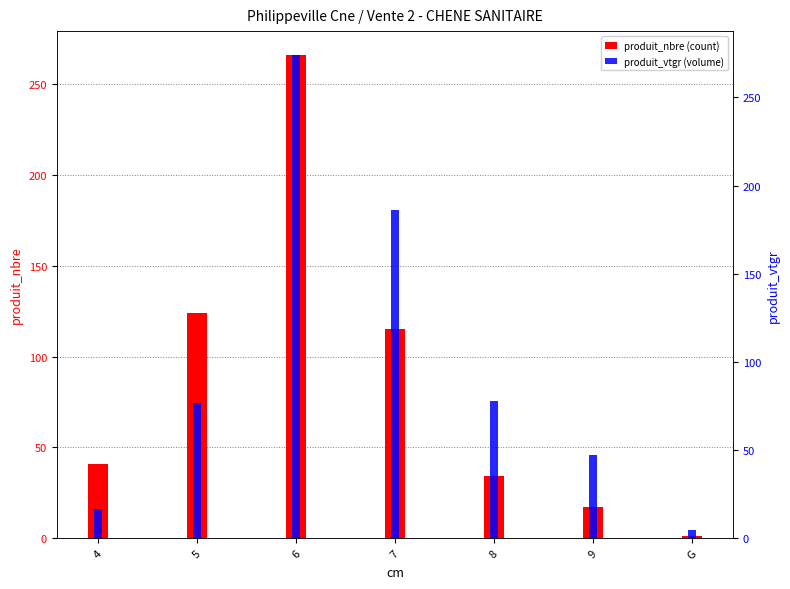

Which series has the largest total across all categories?

produit_vtgr